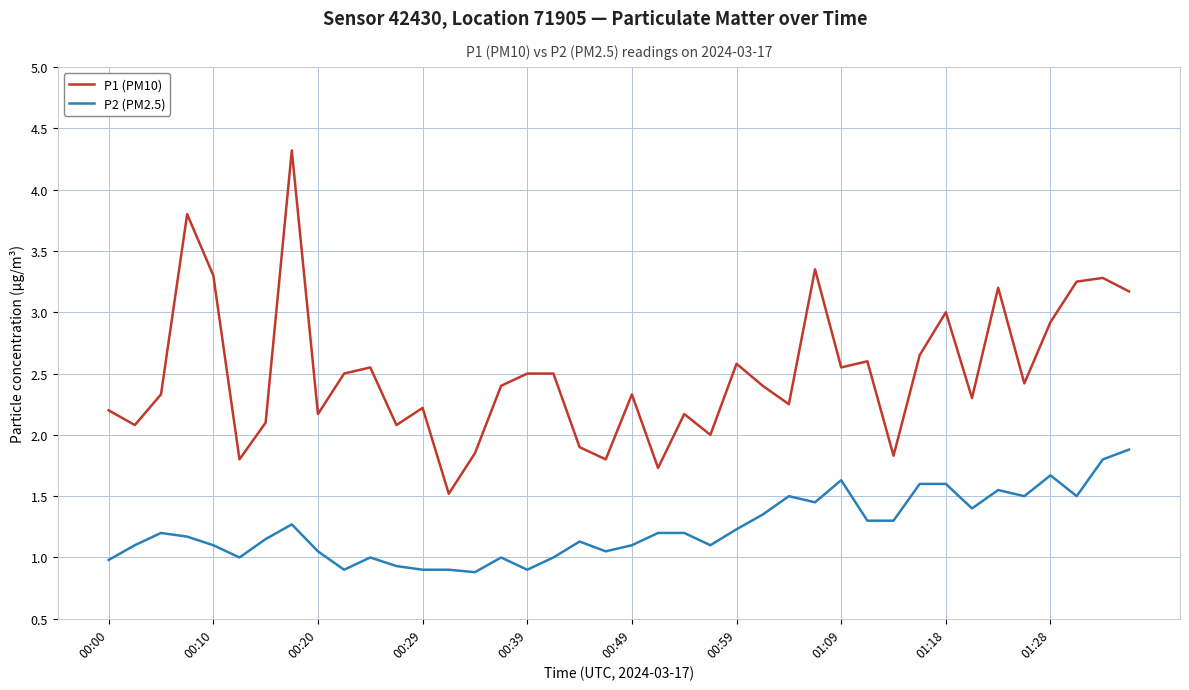

How many lines are shown in the chart?

2